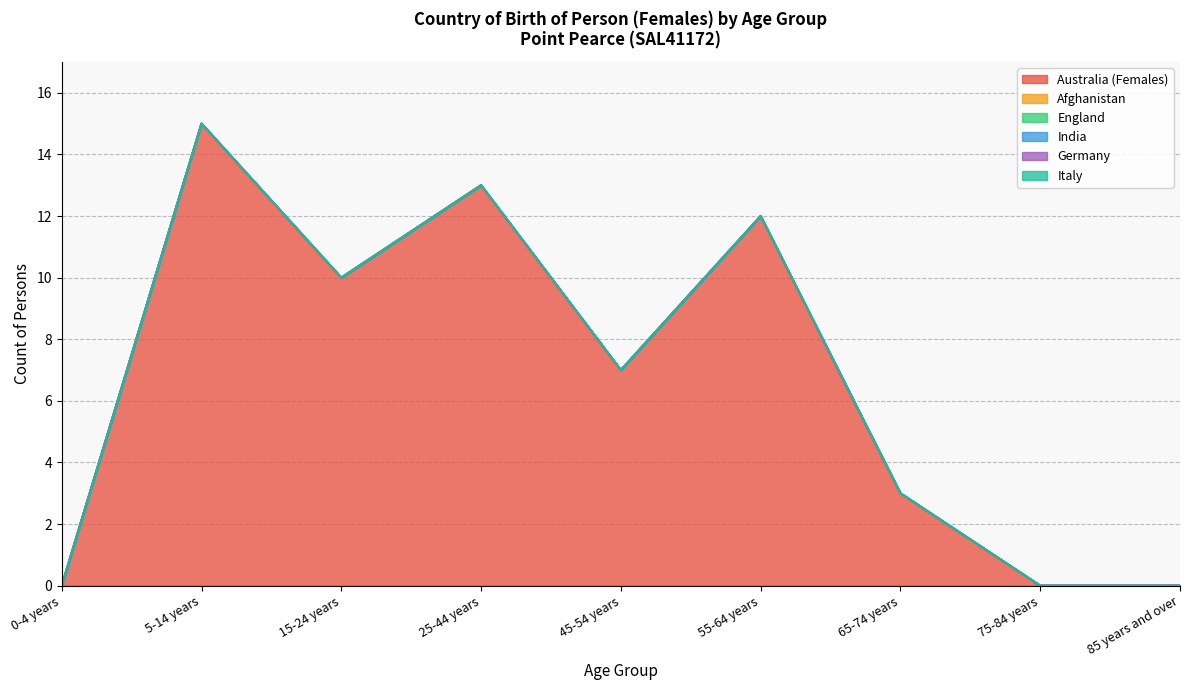

Where is Germany nearest to the value 0?

0-4 years